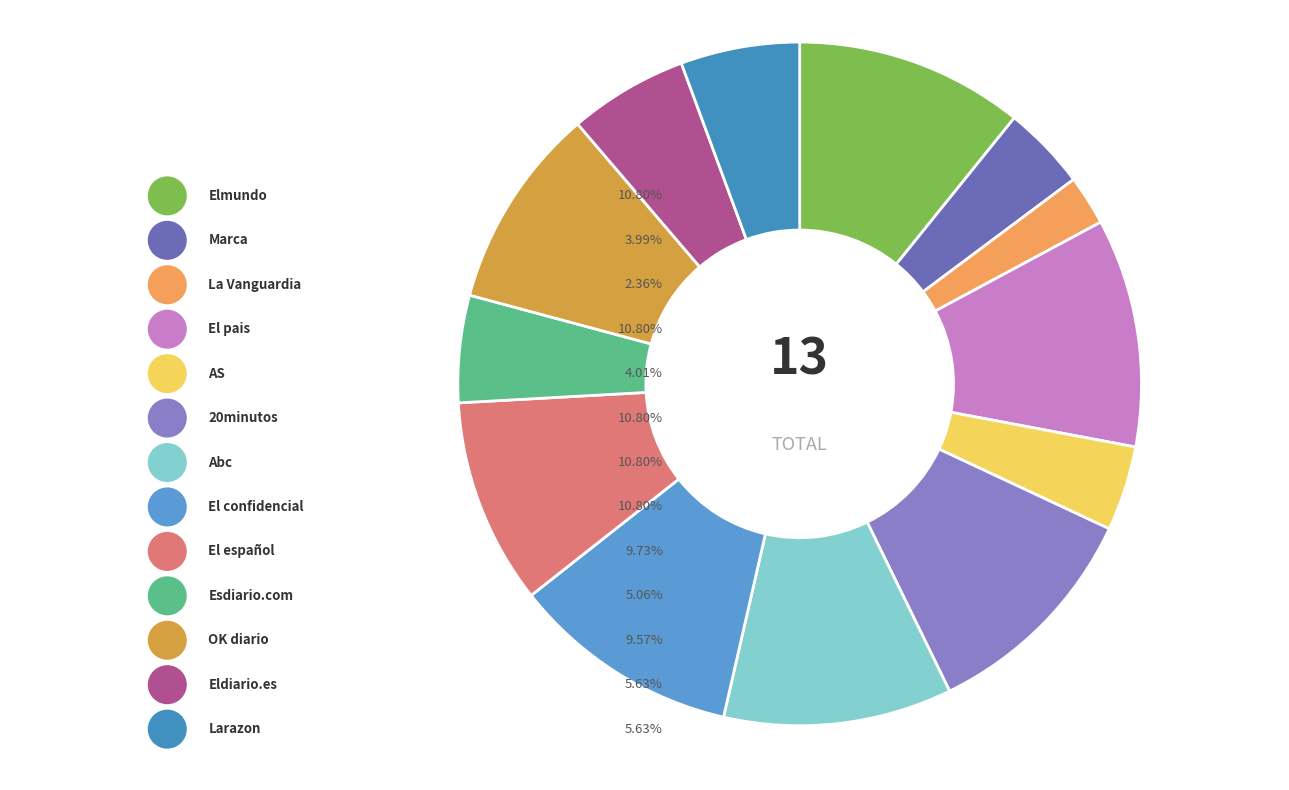

Which category has the smallest portion of the pie?

La Vanguardia